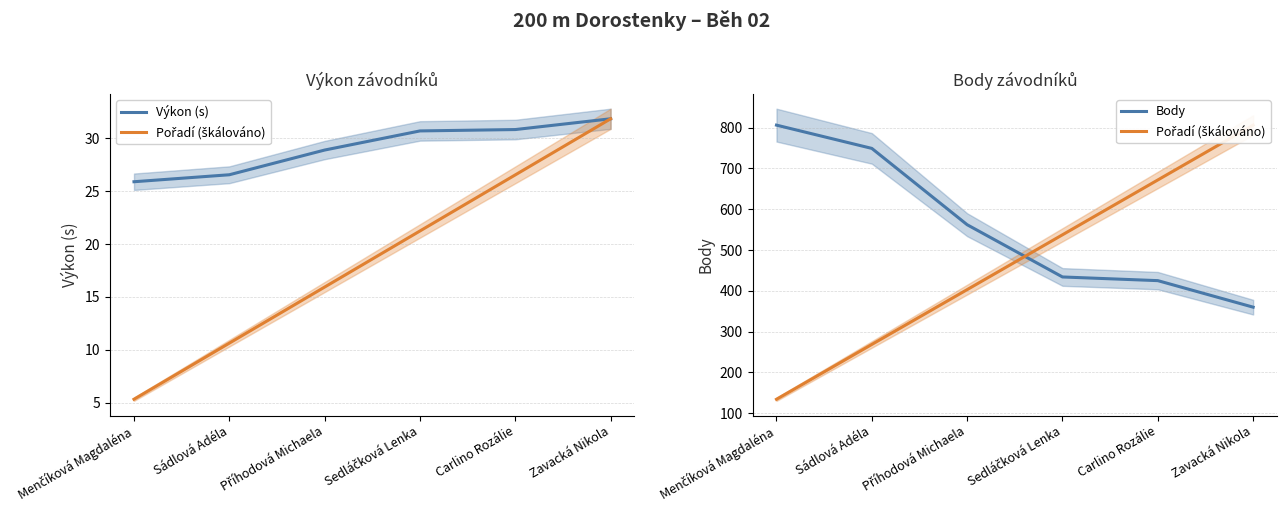

How many lines are shown in the chart?

3